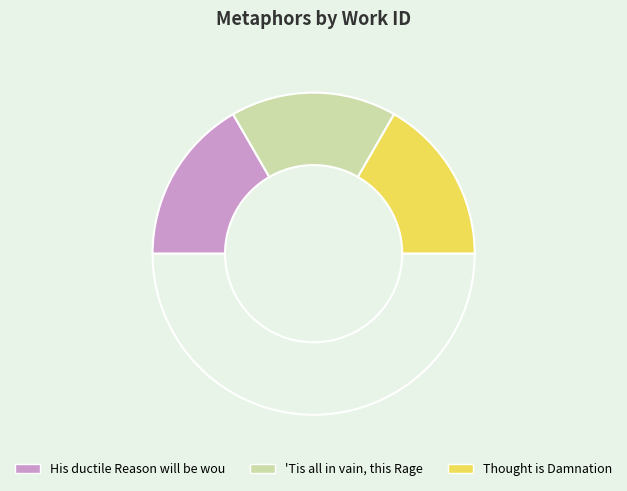

Which category has the biggest portion of the pie?

Thought is Damnation